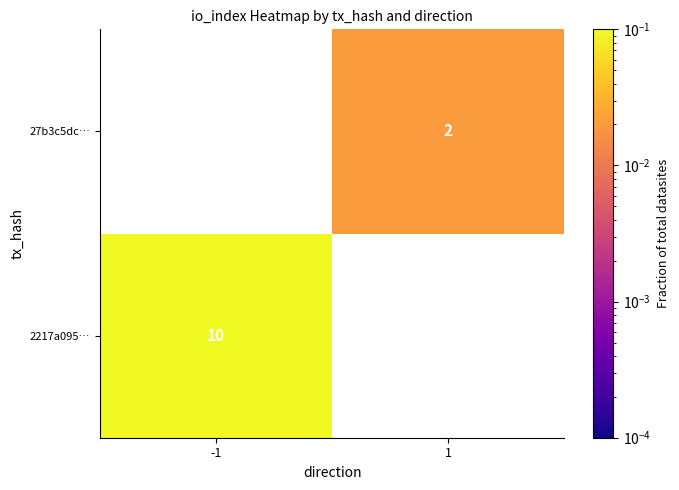

True or false: 2217a095… has a value of 10 at -1.

True